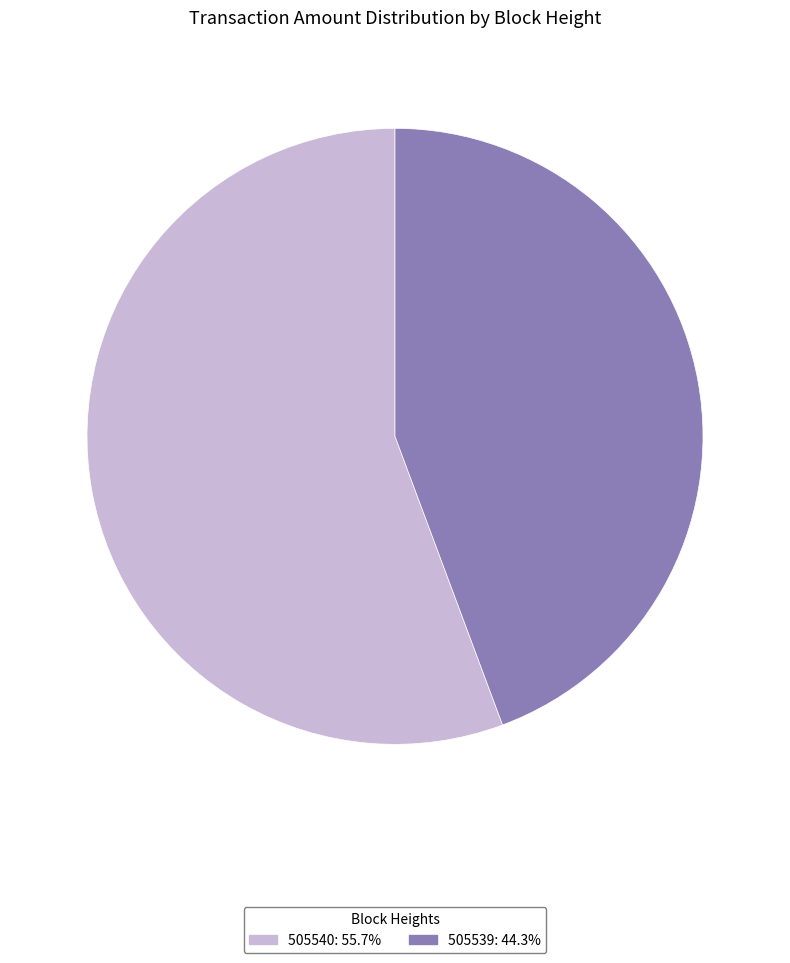

Which has a higher value, 505540 or 505539?

505540